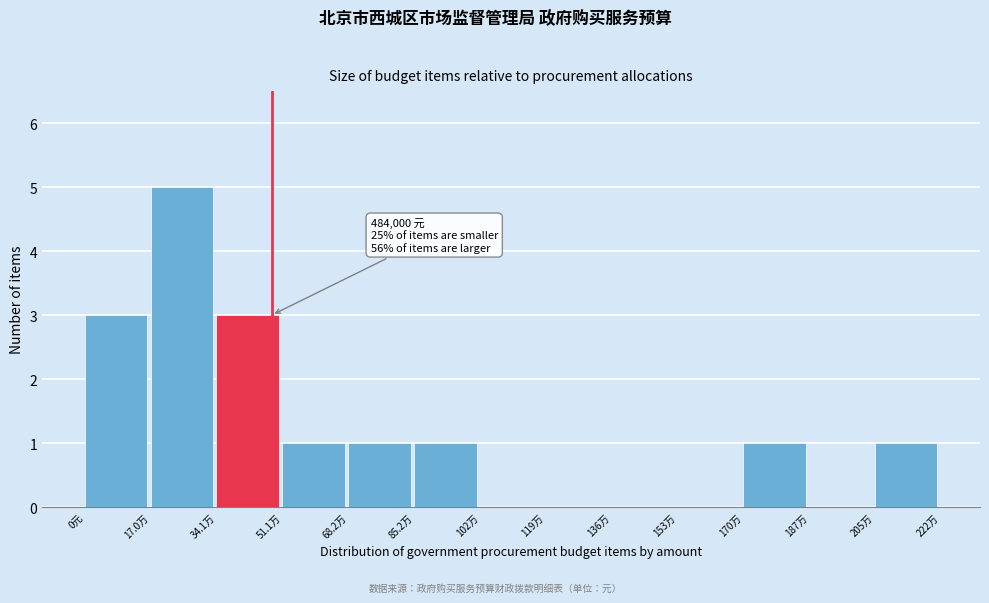

Reading left to right, transcribe all the data shown in this chart.

0元=3	17.0万=5	34.1万=3	51.1万=1	68.2万=1	85.2万=1	102万=0	119万=0	136万=0	153万=0	170万=1	187万=0	205万=1